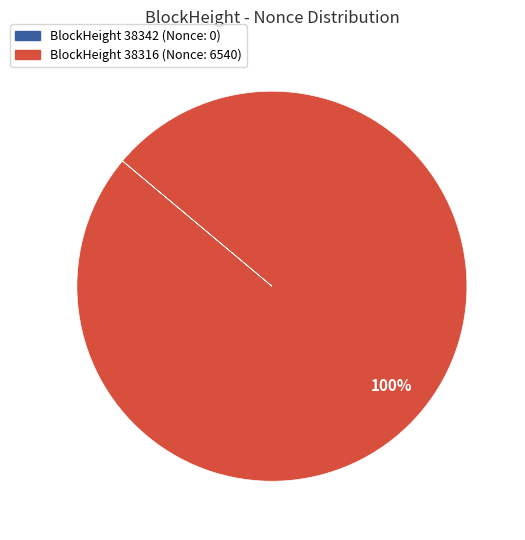

What is the majority slice?

BlockHeight 38316 (Nonce: 6540)